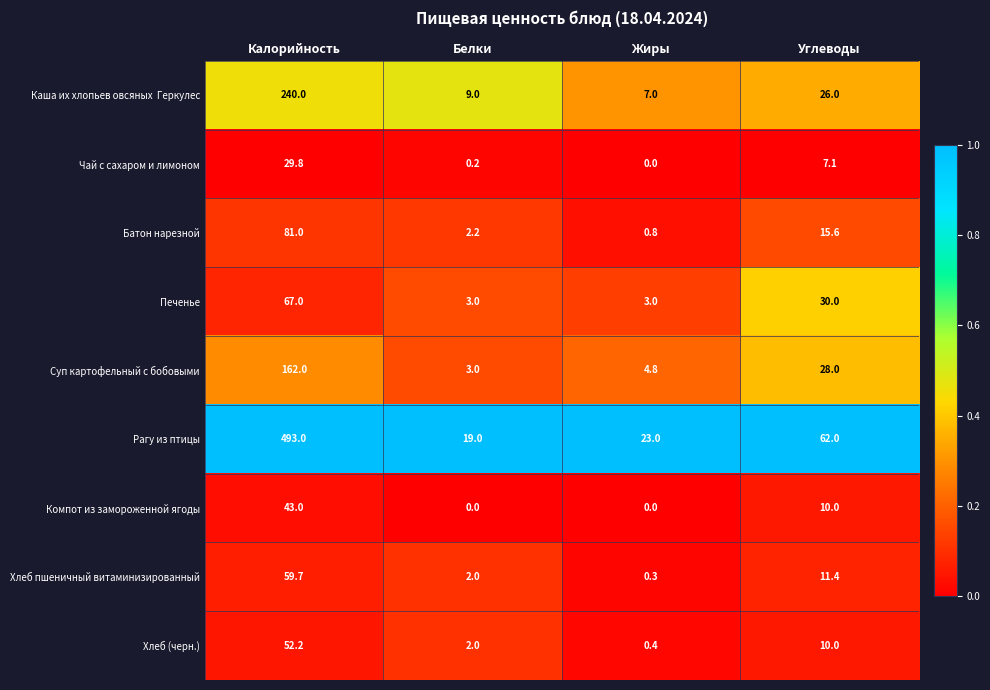

What is the average value of the Хлеб пшеничный витаминизированный series?

18.4